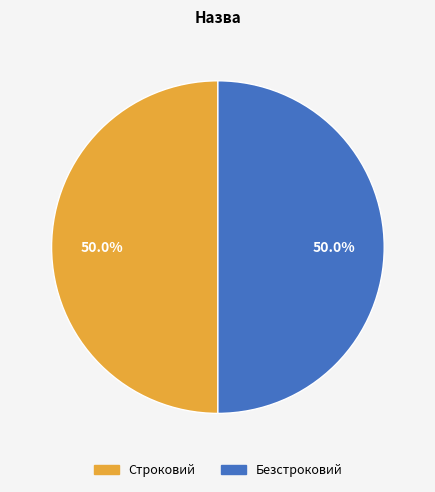

Approximately how many times larger is the value at Строковий compared to Безстроковий?

1.0